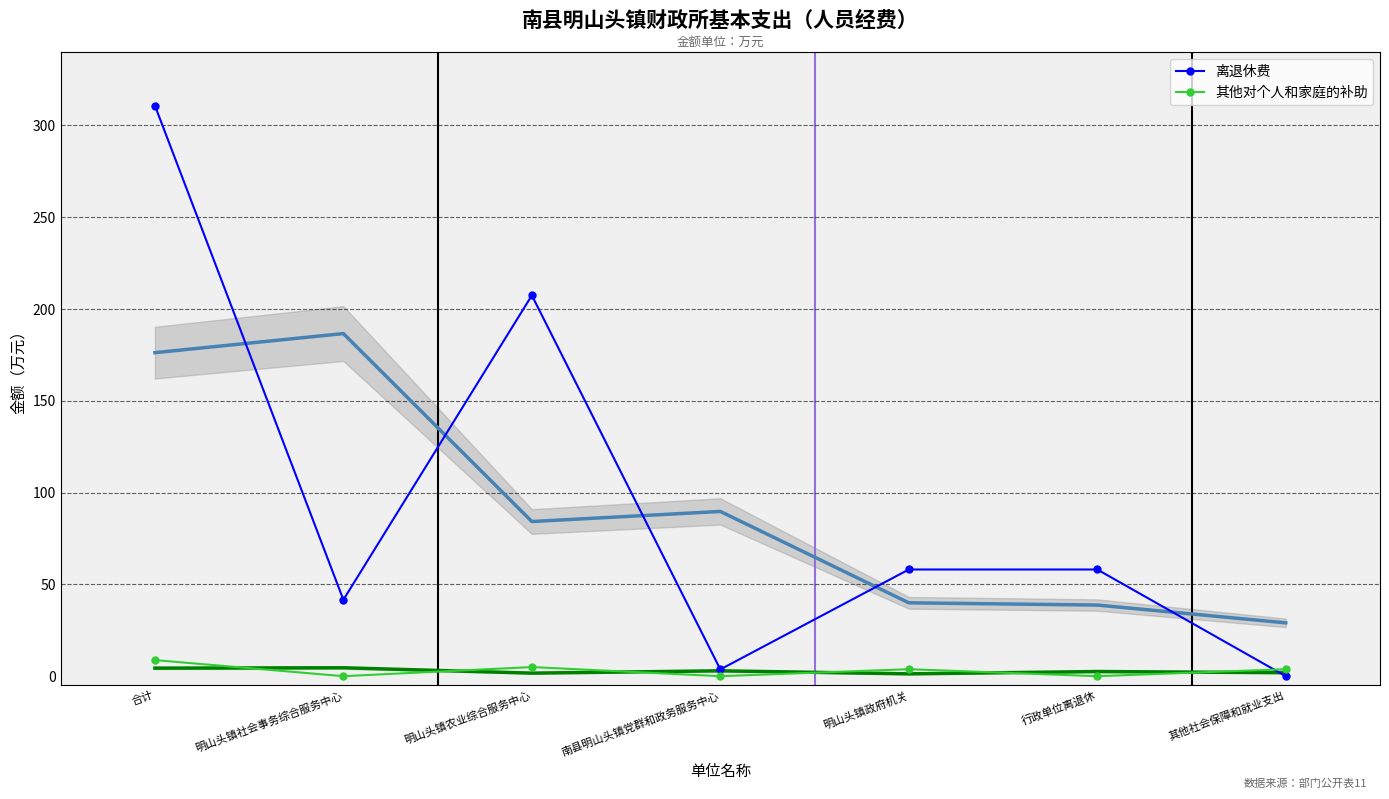

How many data points in 其他对个人和家庭的补助 are above 3?

4